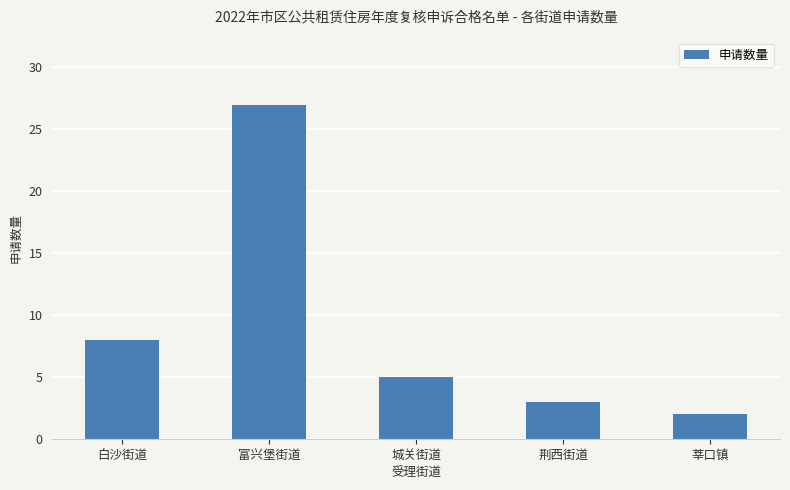

What is the difference between the second highest and minimum values?

6